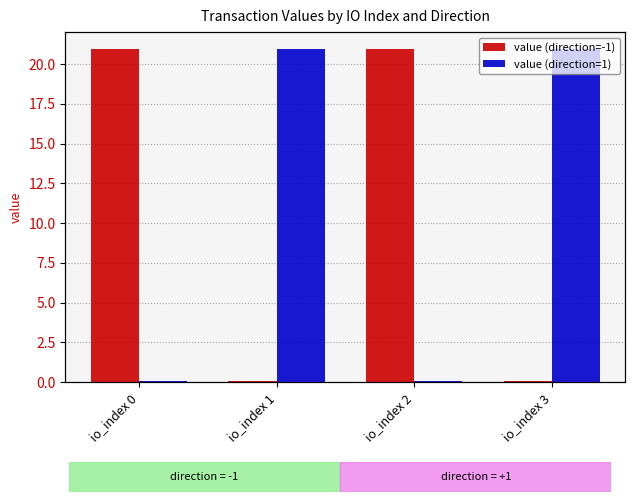

Rank the series at io_index 2 from lowest to highest value.

value (direction=1), value (direction=-1)